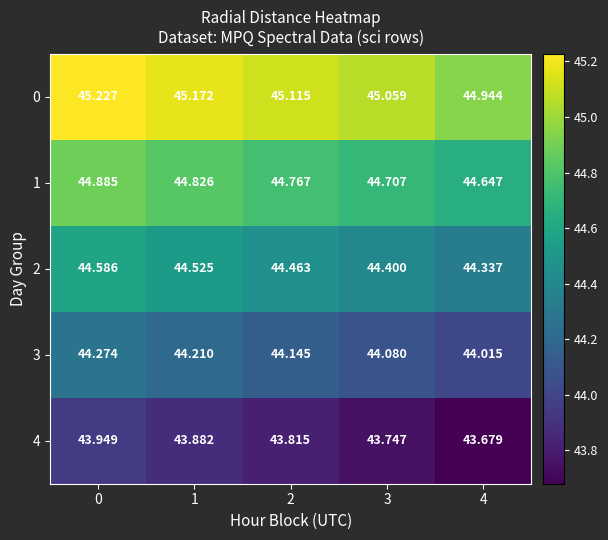

Is the value of 2 at 4 greater than the value of 3 at 3?

Yes